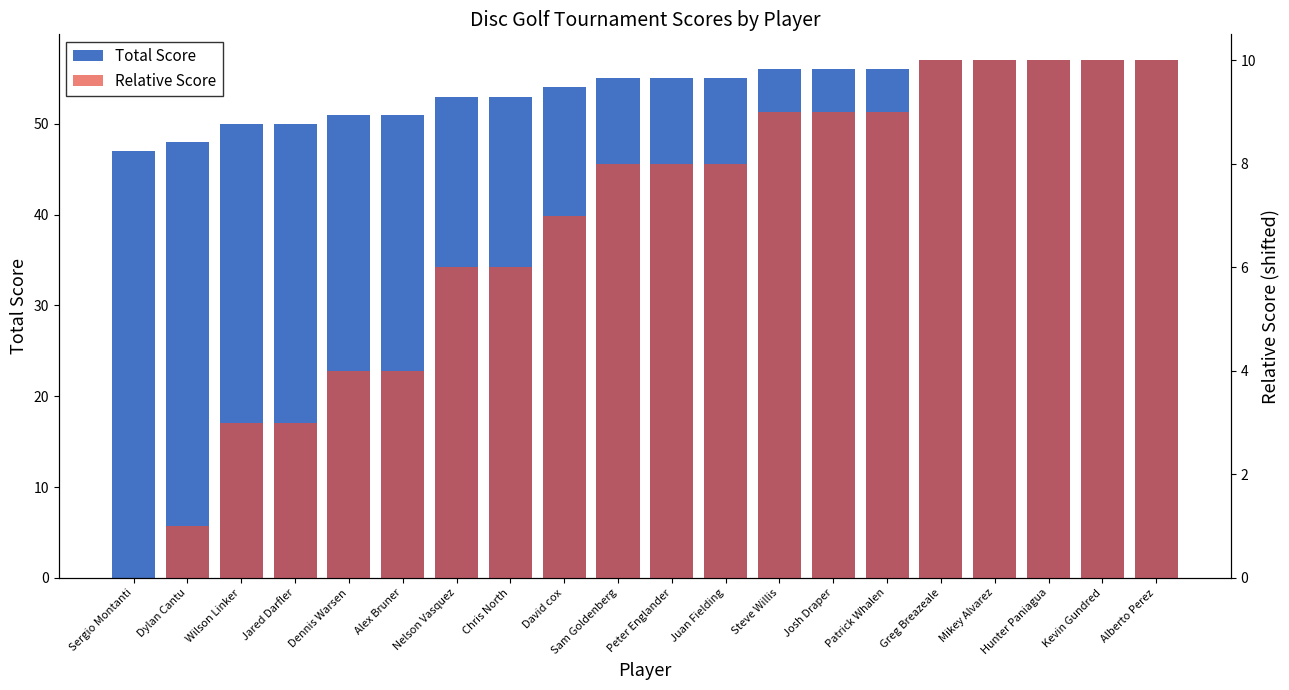

What is the sum of all Total Score values?

1075